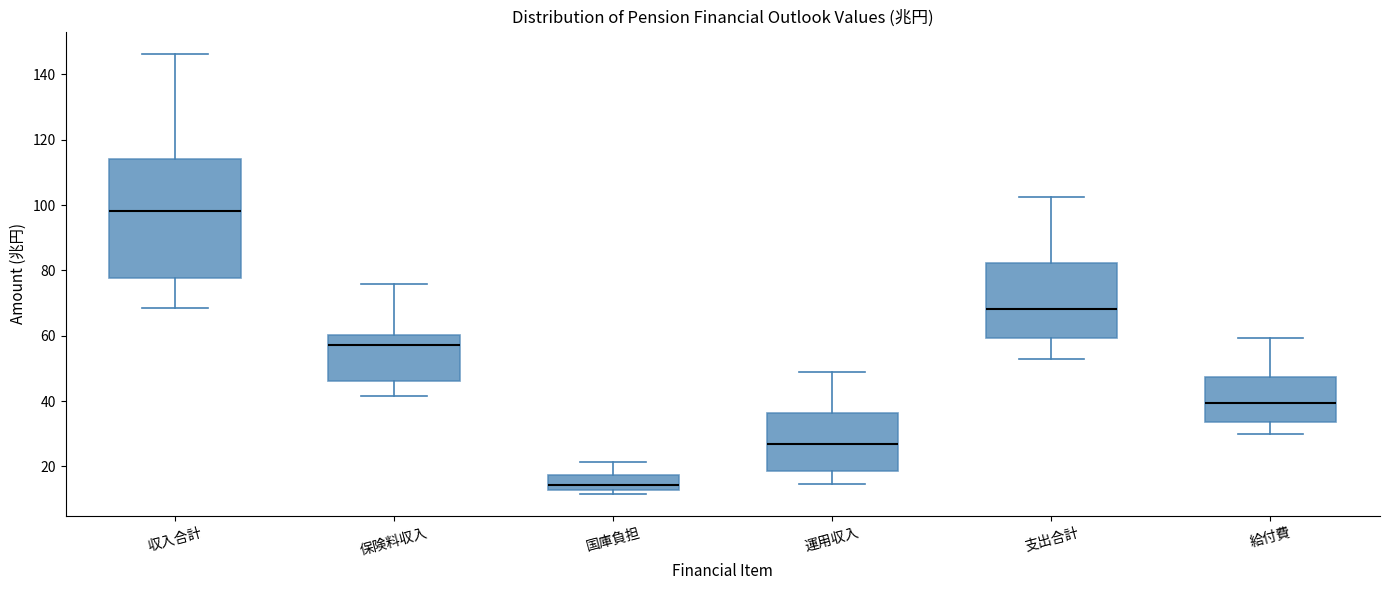

Which box has the highest median line?

収入合計